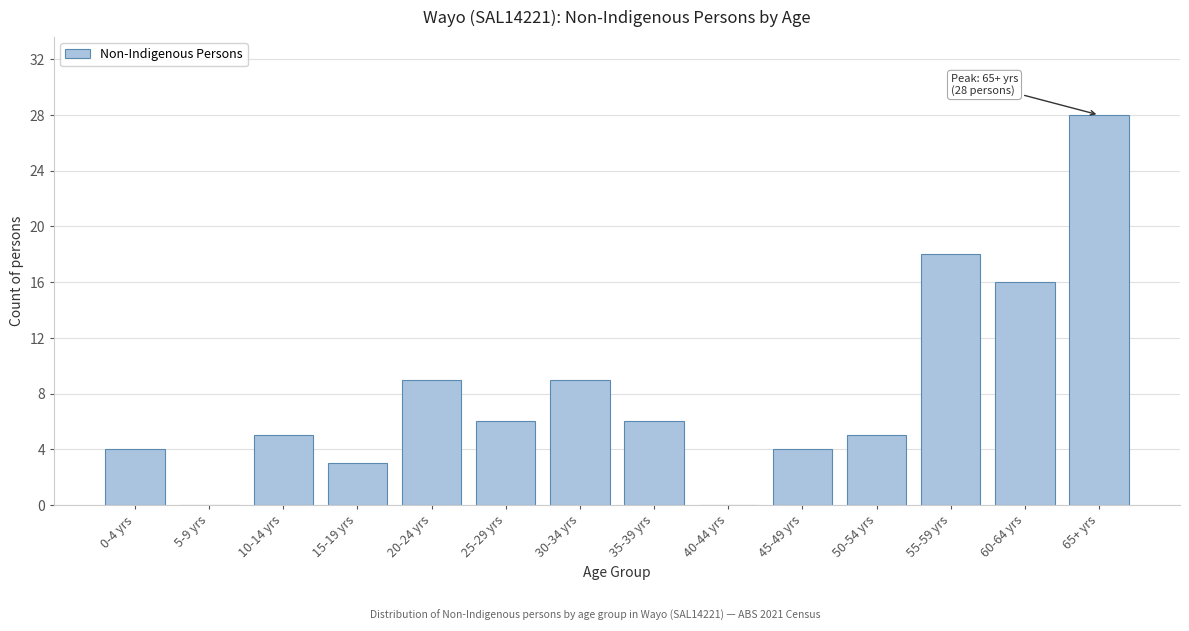

Reading left to right, list all the values displayed in this chart.

0-4 yrs=4	5-9 yrs=0	10-14 yrs=5	15-19 yrs=3	20-24 yrs=9	25-29 yrs=6	30-34 yrs=9	35-39 yrs=6	40-44 yrs=0	45-49 yrs=4	50-54 yrs=5	55-59 yrs=18	60-64 yrs=16	65+ yrs=28